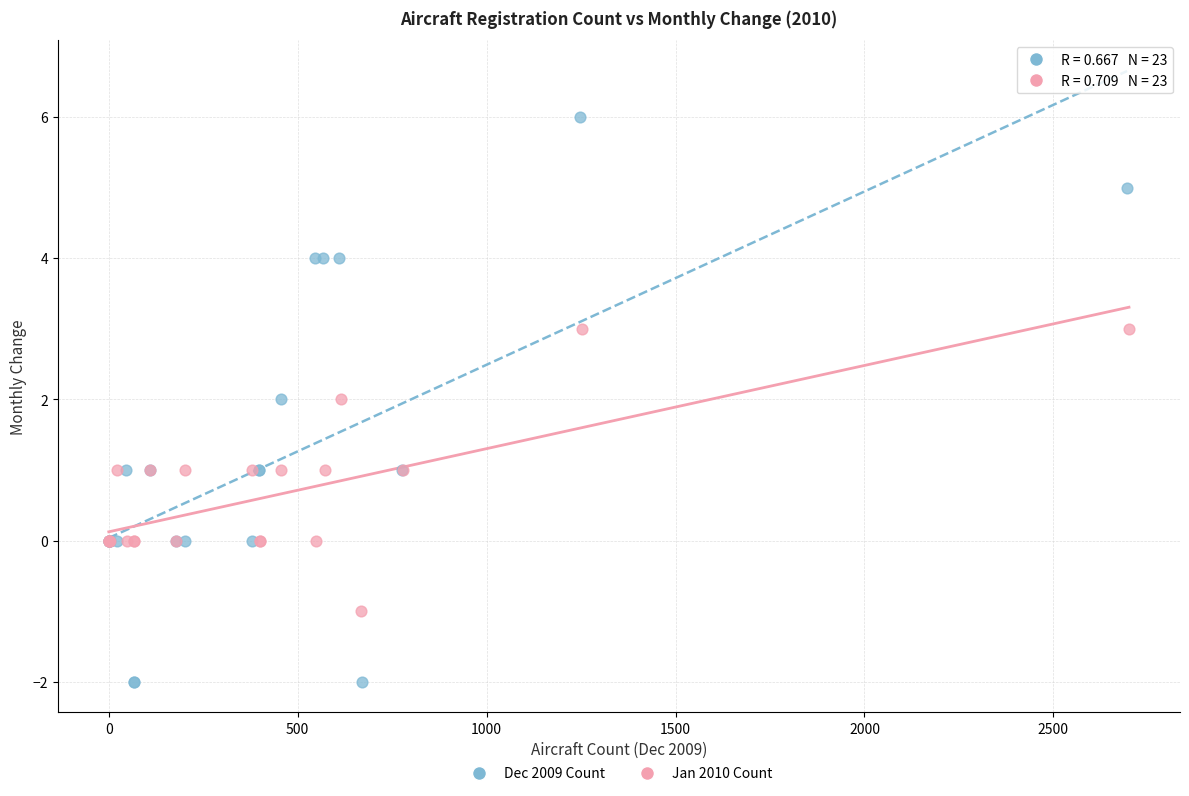

Which series contains the highest Y value?

Dec 2009 Count